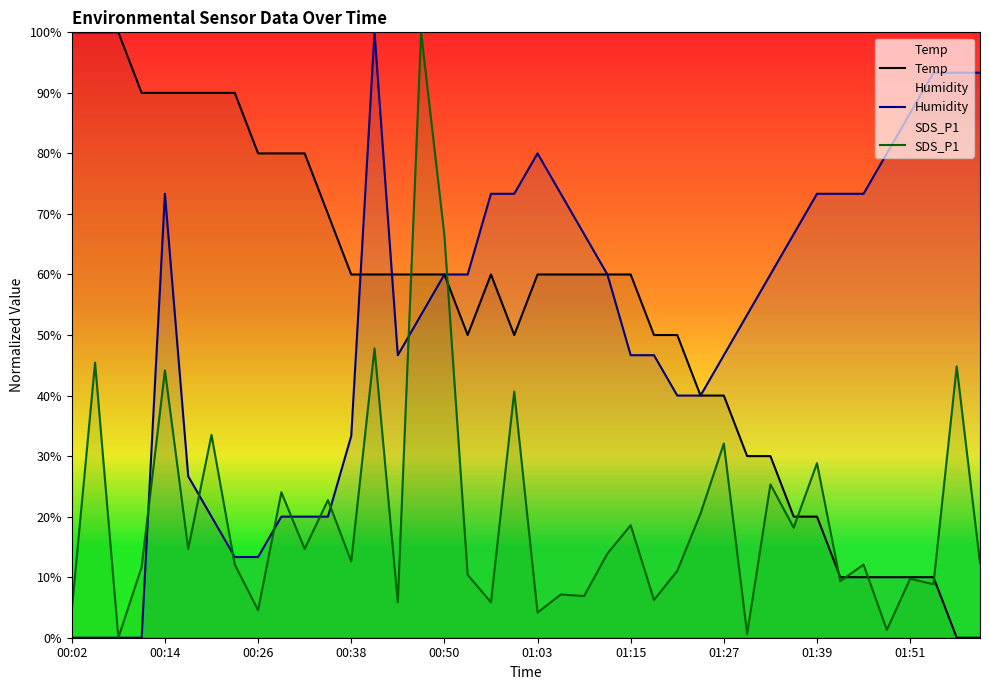

How many interior local valleys does the SDS_P1 series have?

15